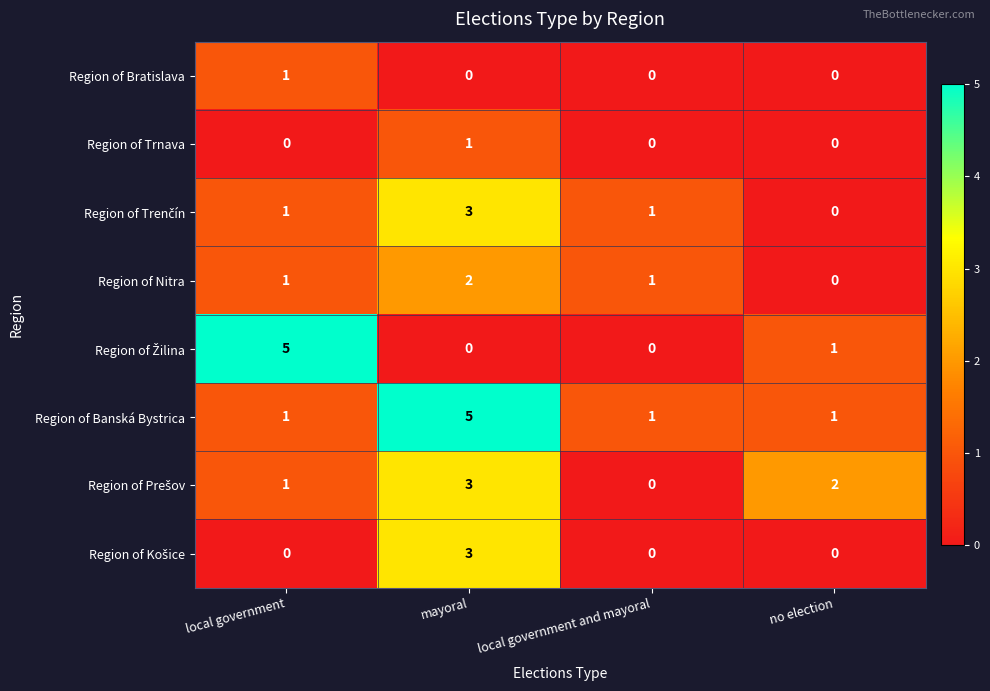

Which series has the largest total across all categories?

Region of Banská Bystrica